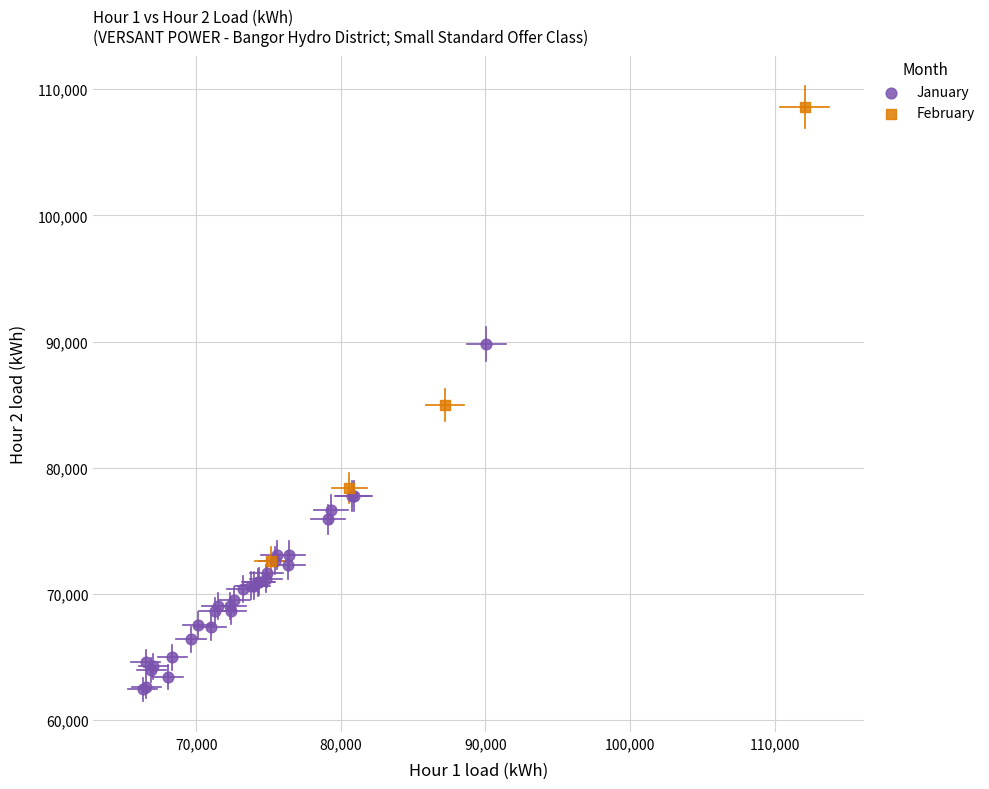

Which series has the largest Y range (max minus min)?

February